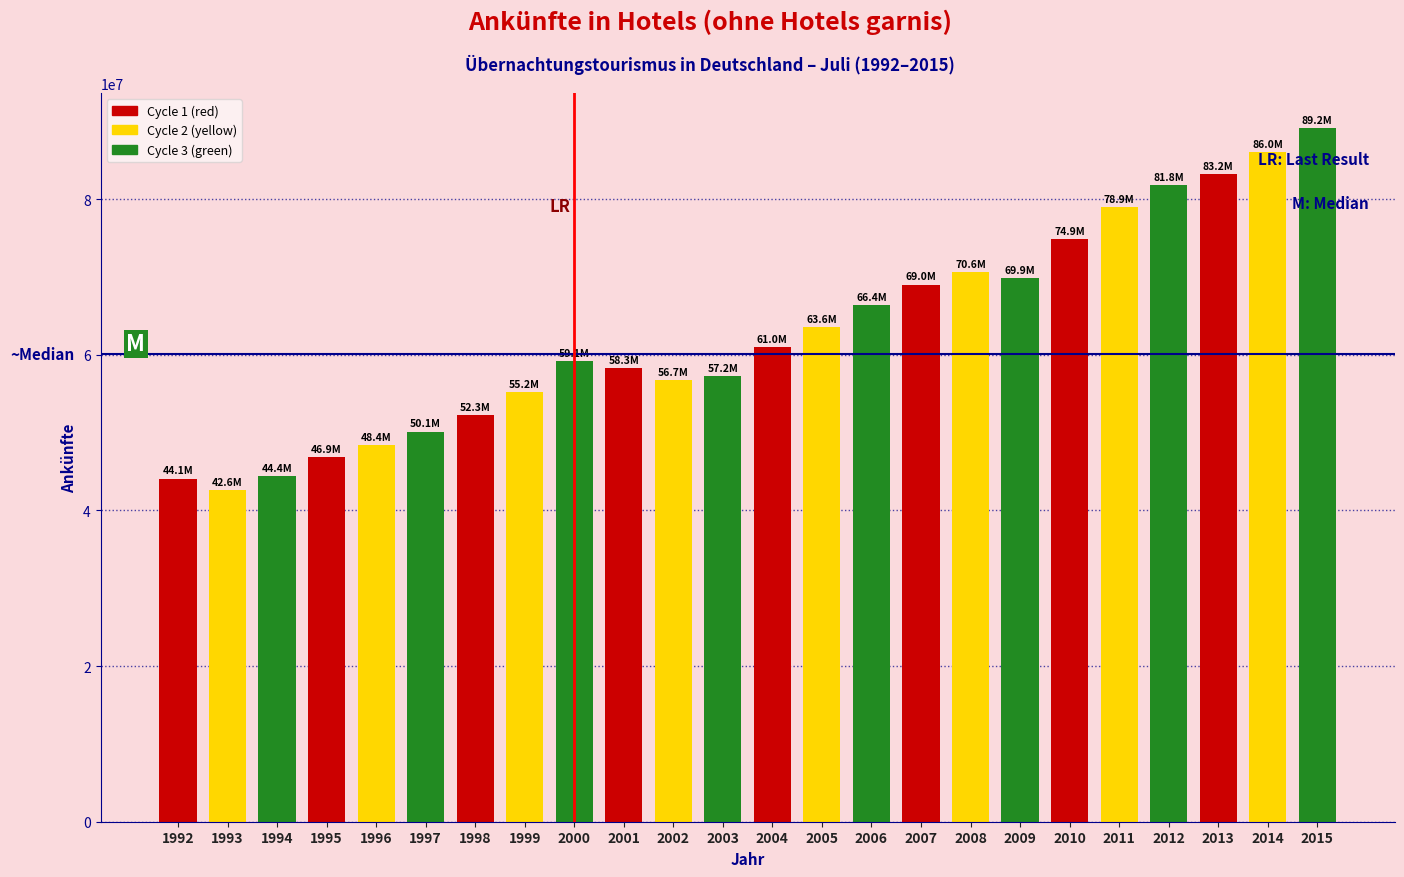

Approximately how many times larger is the value at 1996 compared to 2010?

0.6